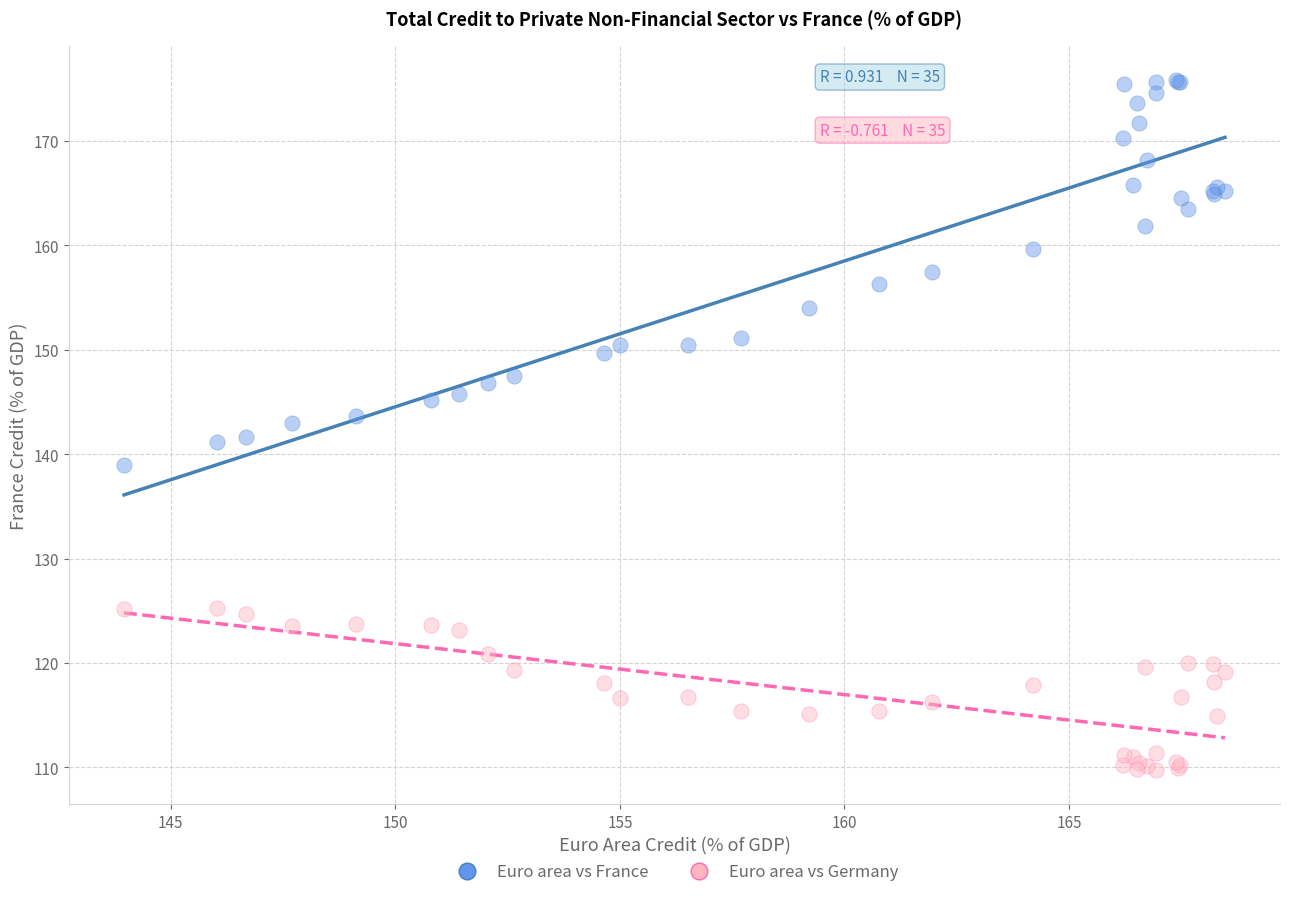

Which series reaches the maximum Y coordinate?

Euro area vs France